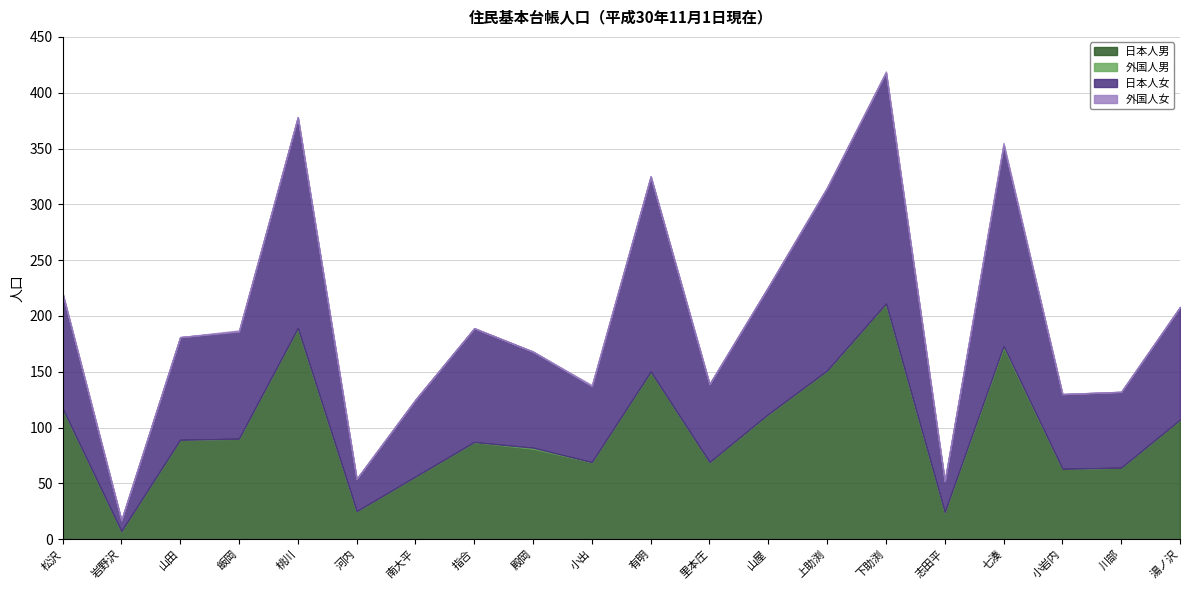

The value of 外国人男 at 七湊 is 1. True or false?

True